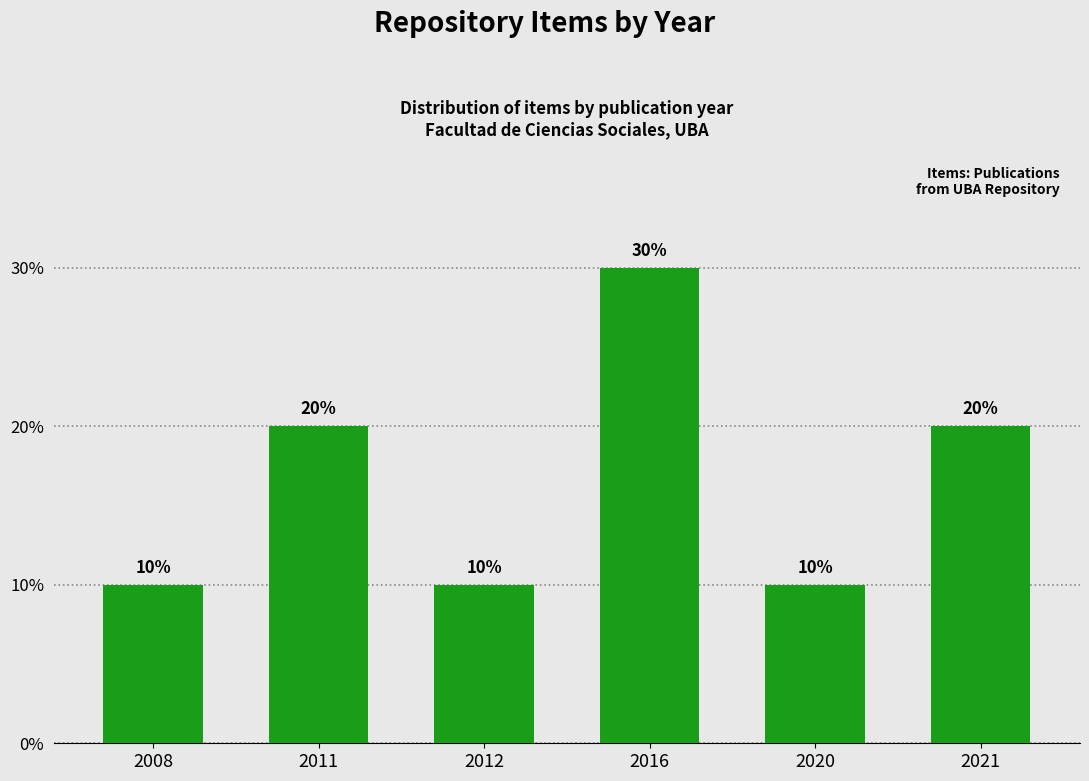

At which label is the value closest to 2?

2011